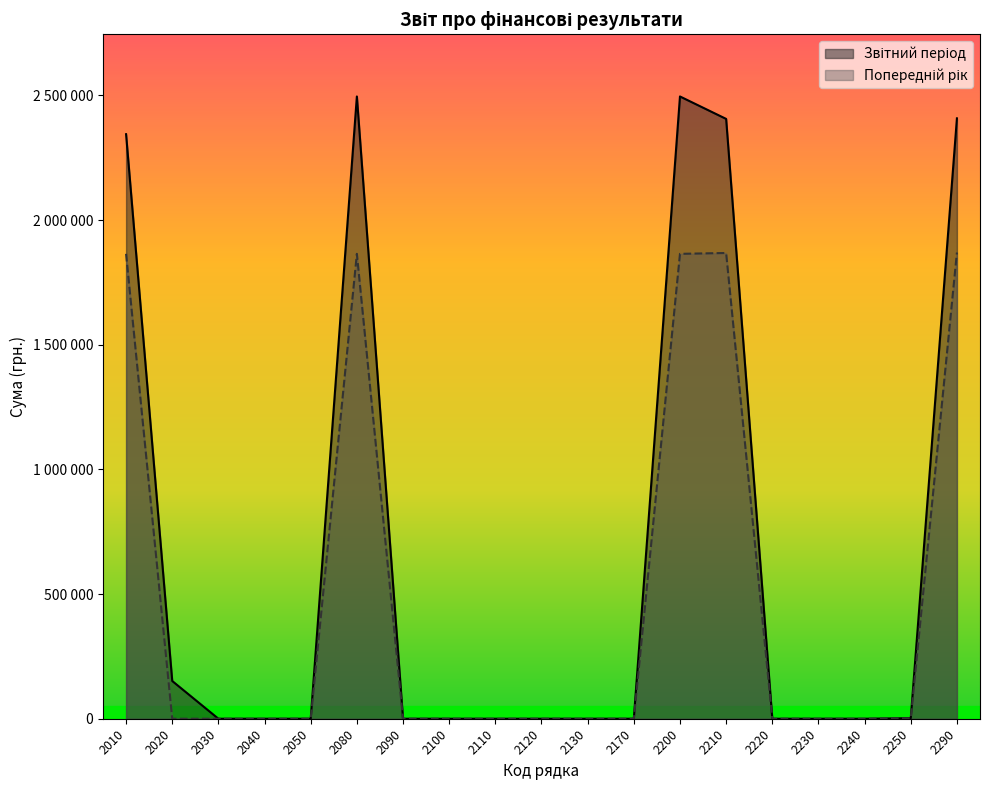

What is the average value of the Попередній рік series?

491259